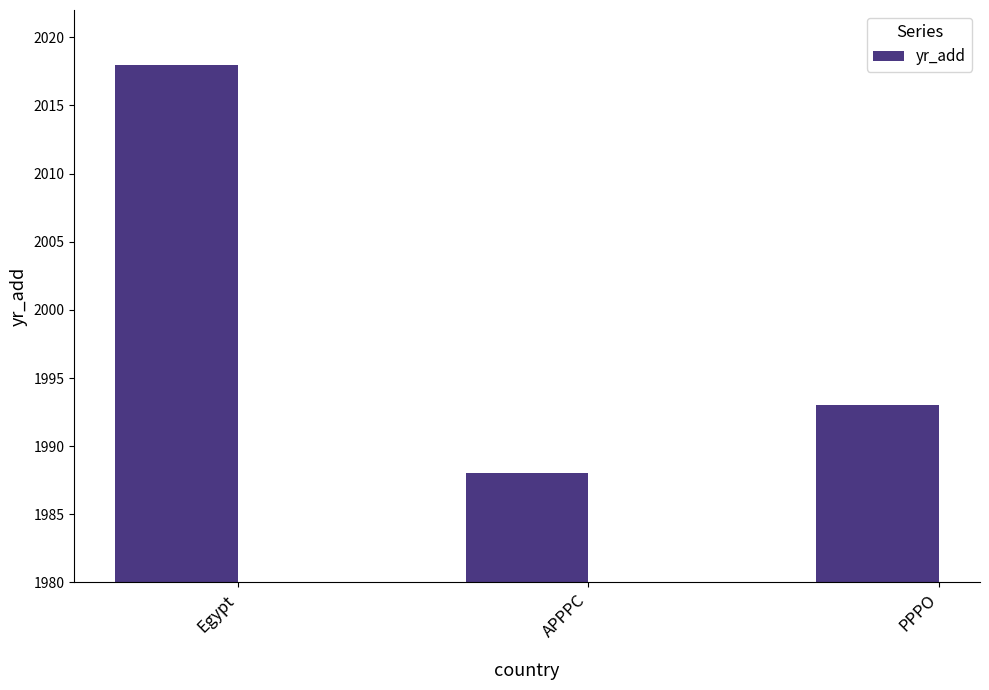

What is the sum of the values at APPPC and PPPO?

3981